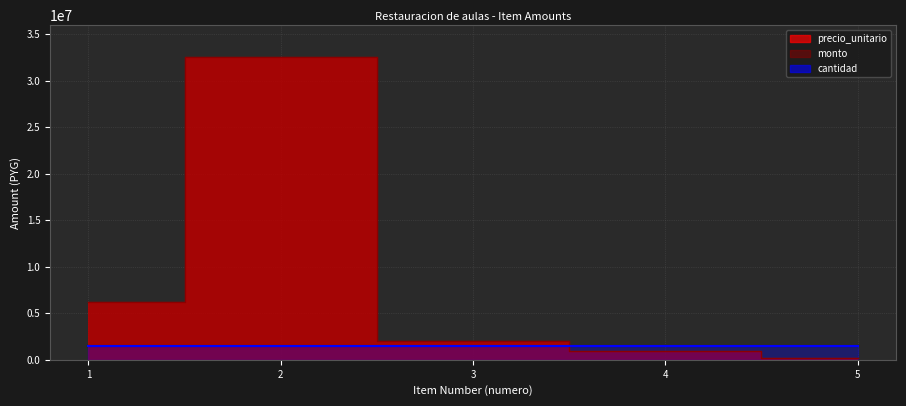

True or false: precio_unitario and monto intersect in this chart.

False